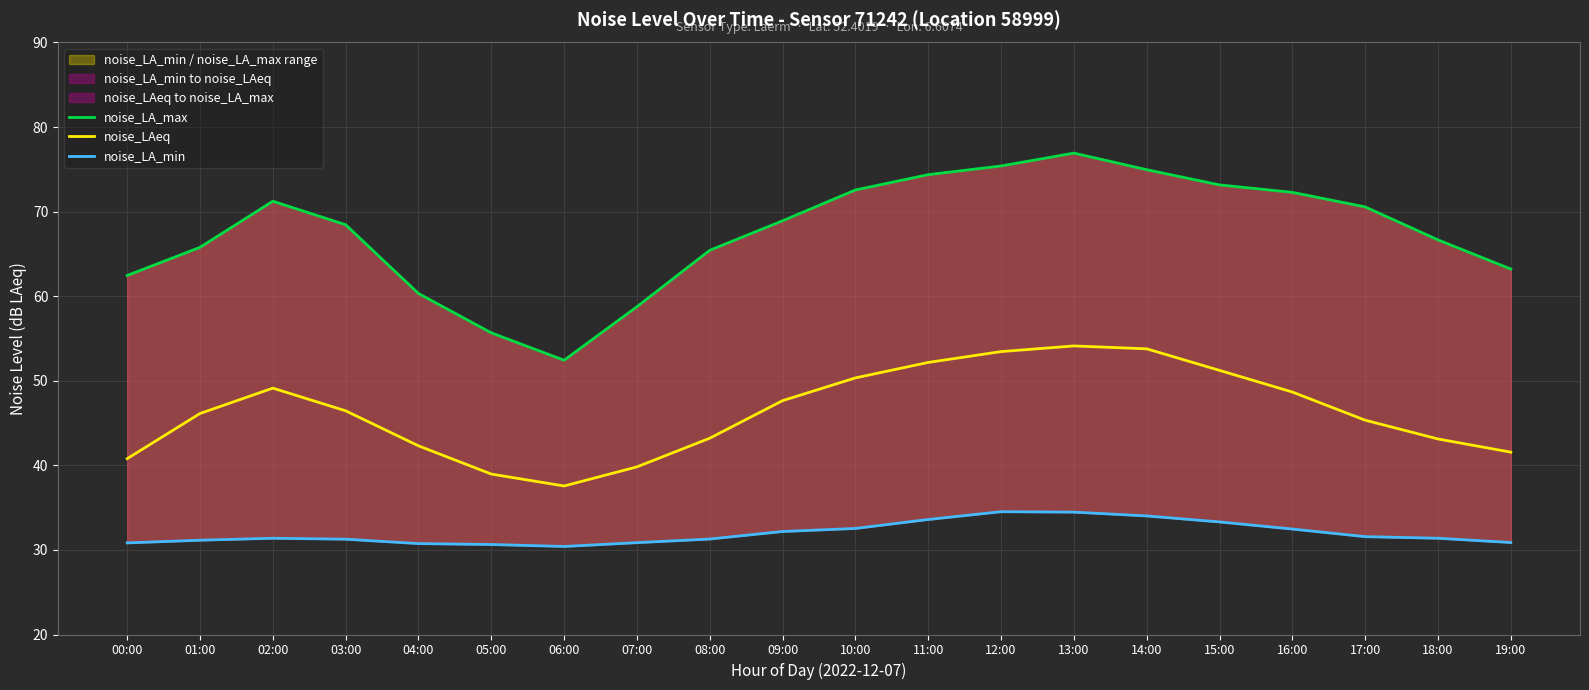

Which series has the widest spread of values?

noise_LA_max